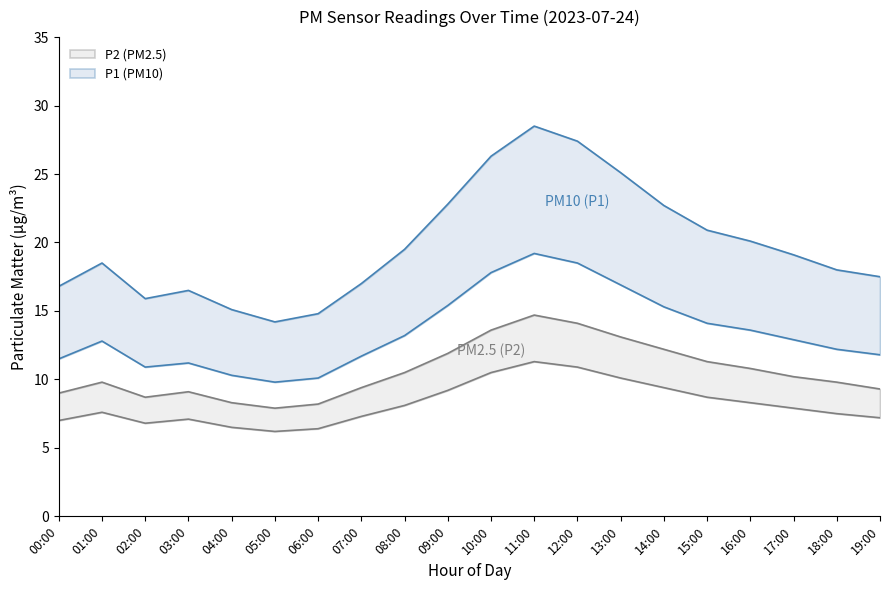

At which label does P1 first exceed 12?

01:00